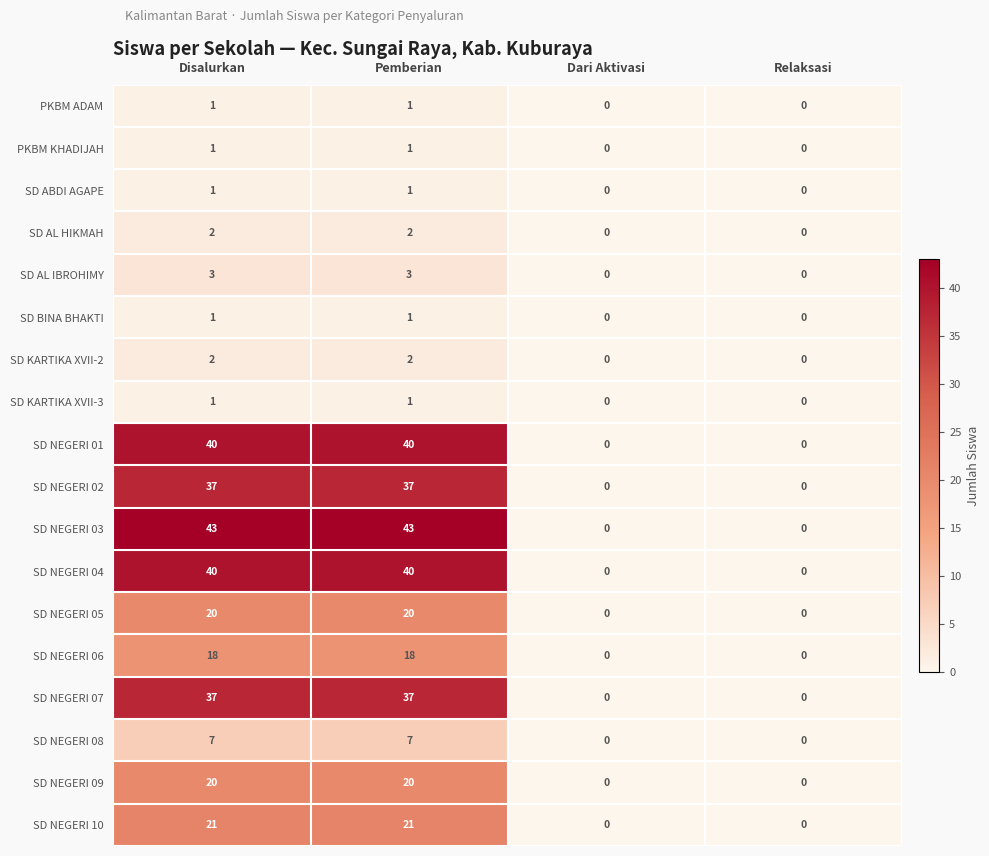

What is the approximate value of SD NEGERI 09 at Pemberian?

20